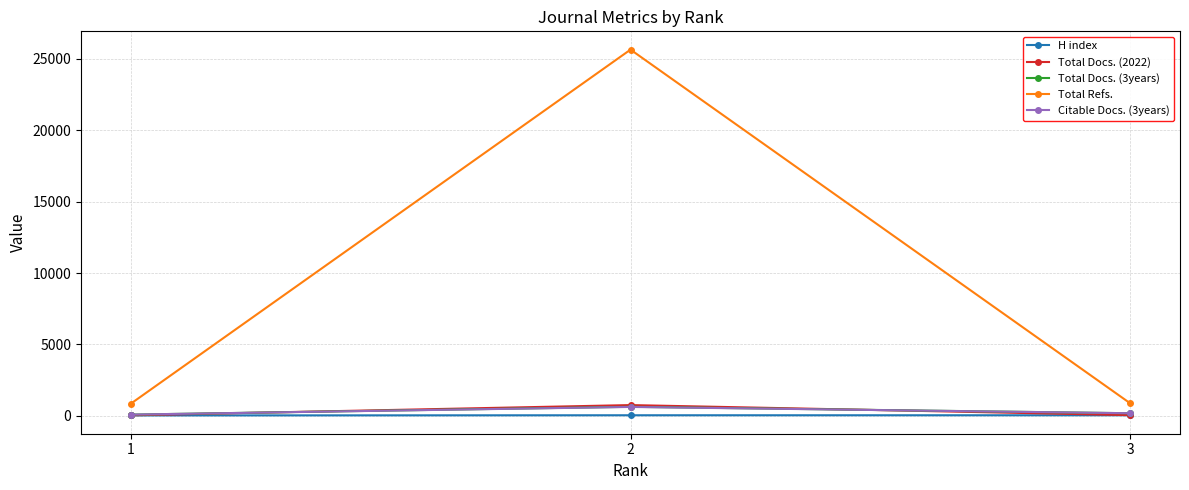

Count the Total Docs. (3years) values in the range 79 to 626.

3